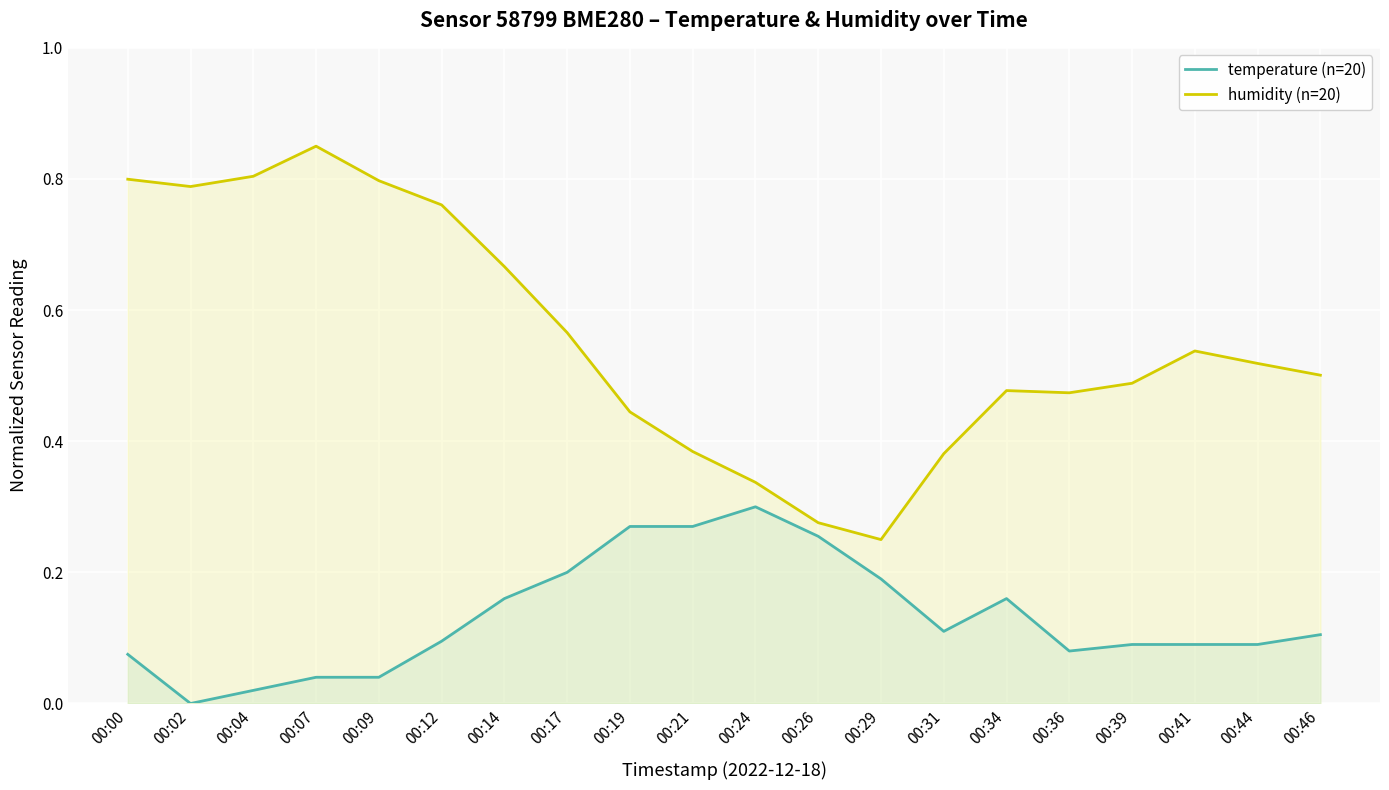

Rank the series by their maximum value, from highest to lowest.

humidity (n=20), temperature (n=20)